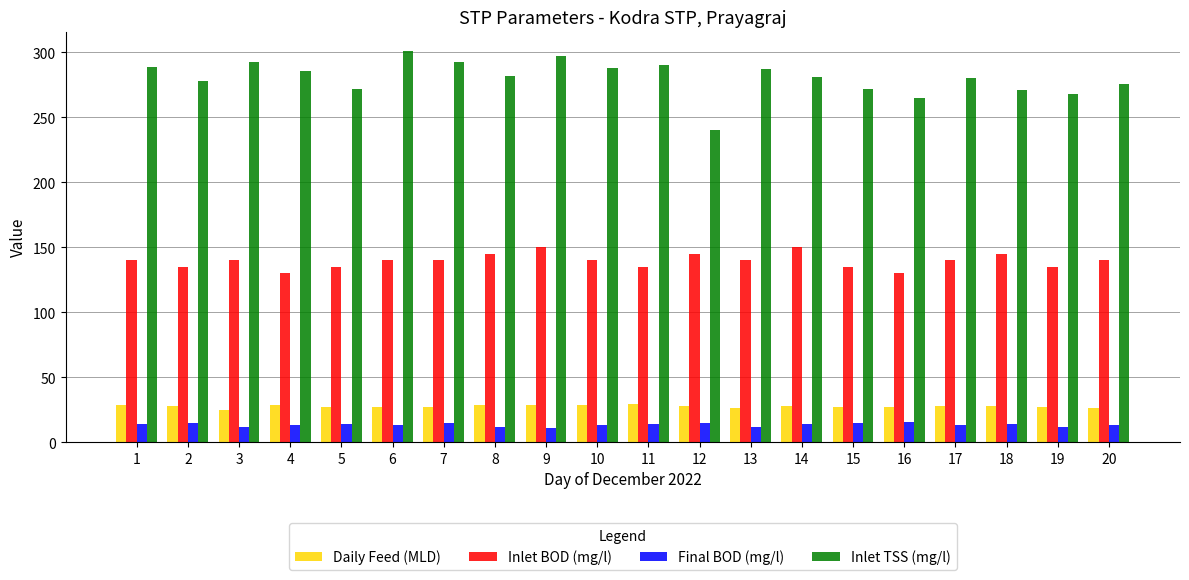

Rank the series by their maximum value, from highest to lowest.

Inlet TSS (mg/l), Inlet BOD (mg/l), Daily Feed (MLD), Final BOD (mg/l)